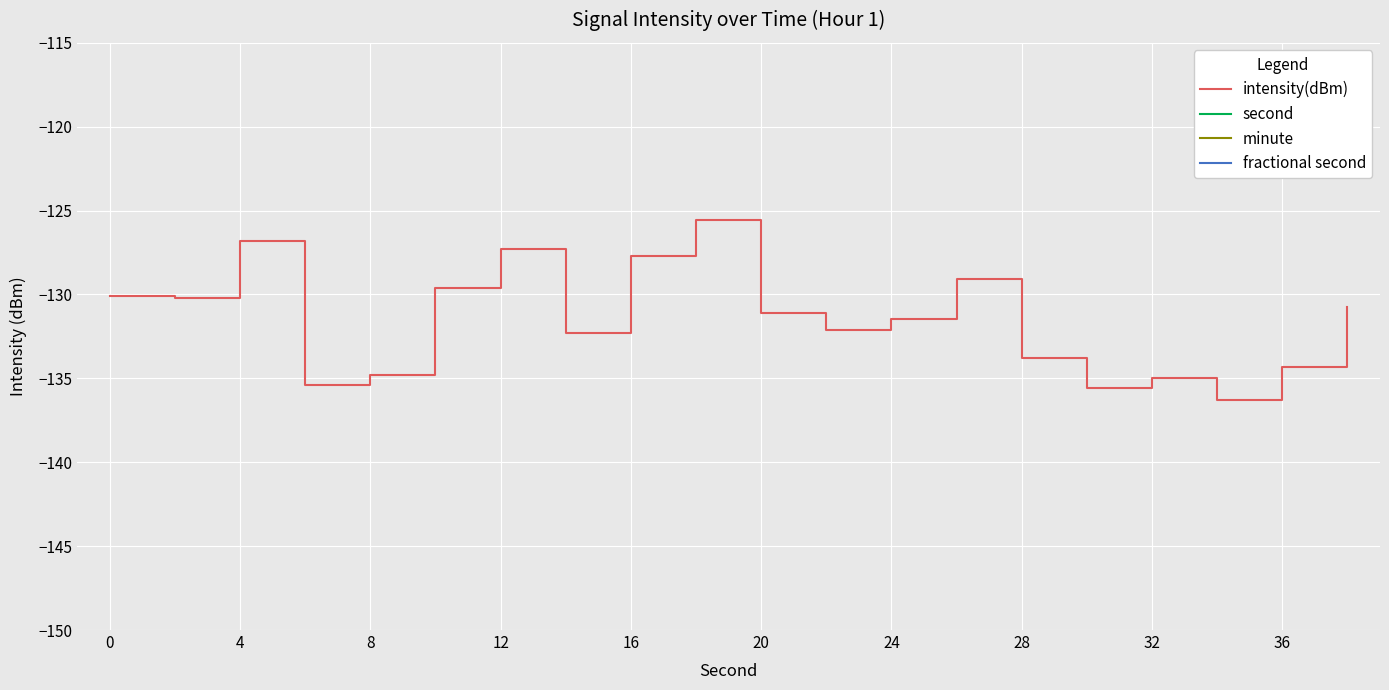

The intensity(dBm) series shows -134.8 at 8. True or false?

True